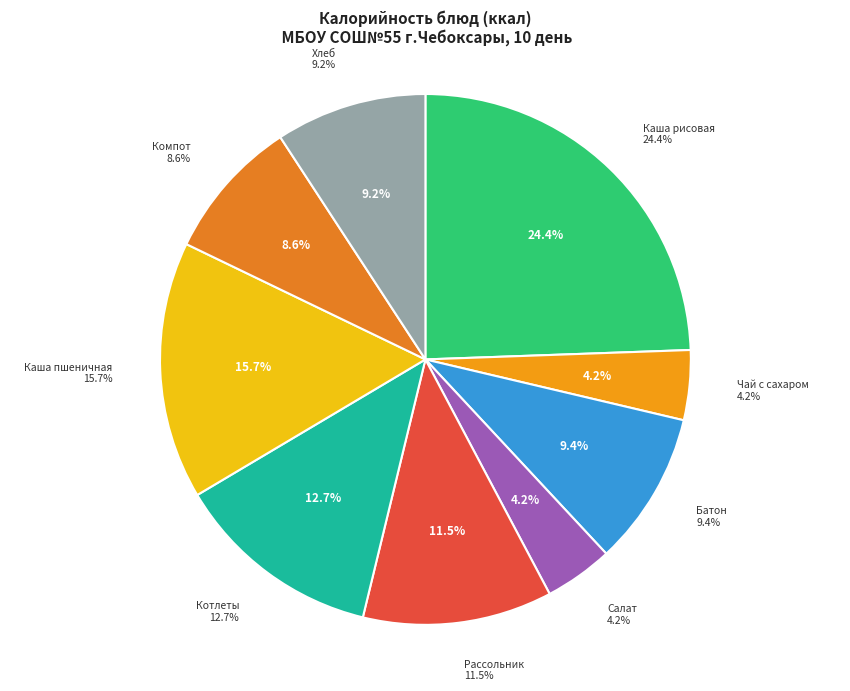

What percentage is the Каша пшеничная вязкая slice, to the nearest percent?

16%